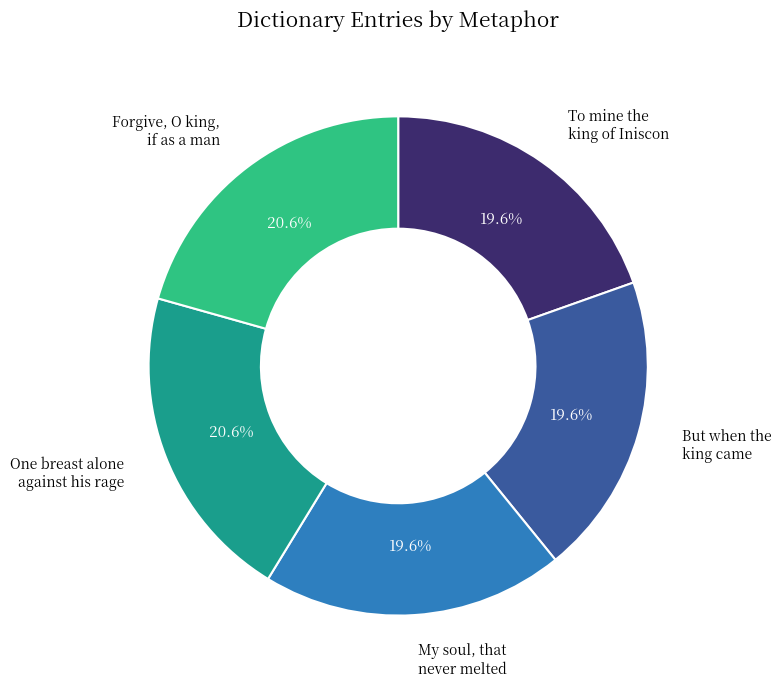

Is there a majority slice in this chart?

No